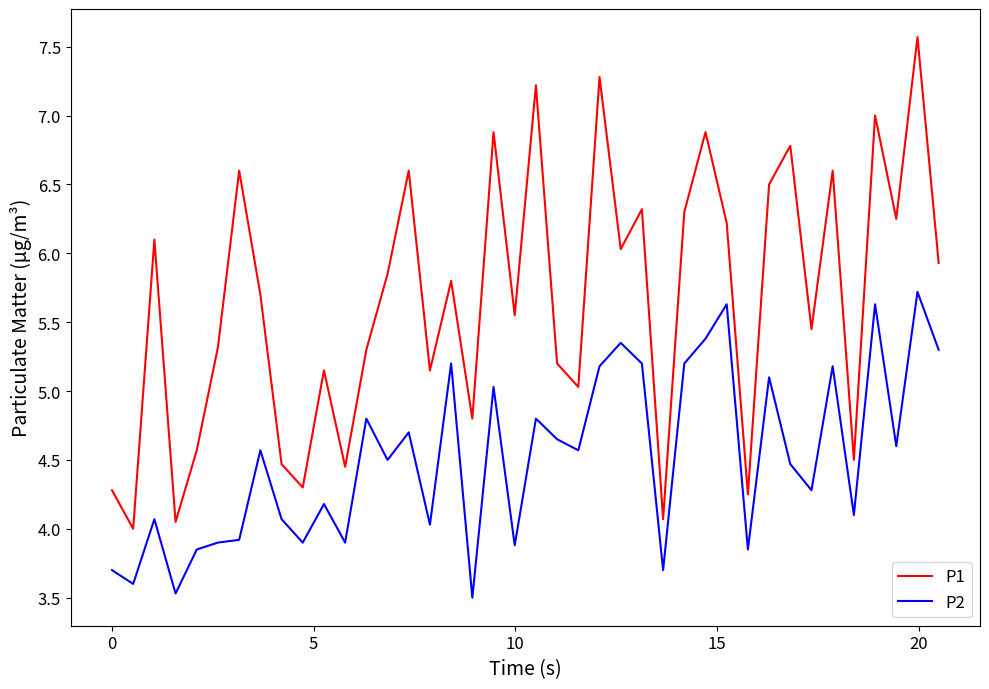

Which series has the widest spread of values?

P1